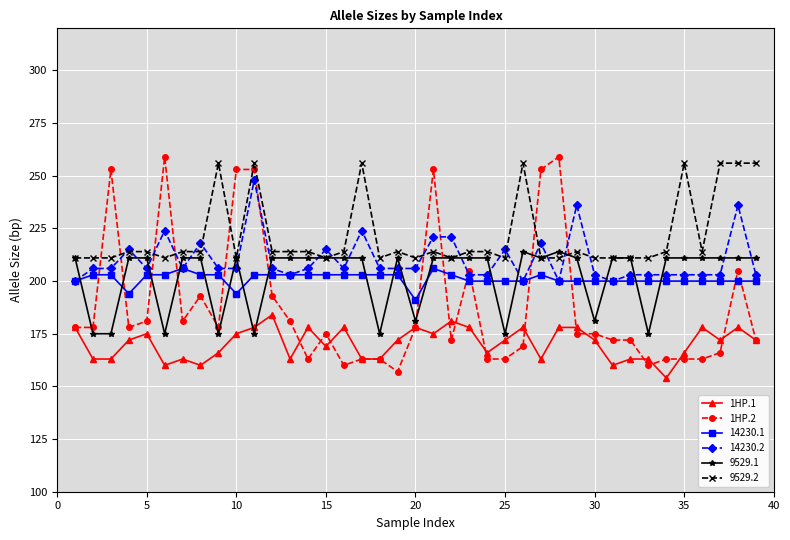

How many intersections are there between 9529.2 and 1HP.2?

10